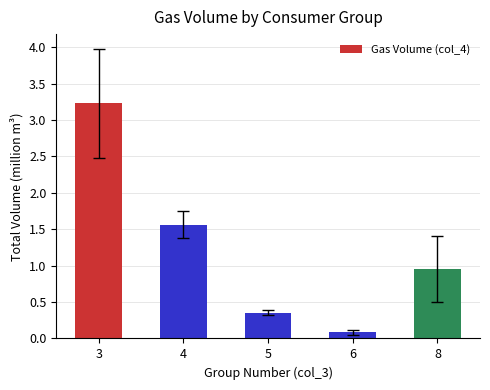

Rank the categories by value from lowest to highest.

6, 5, 8, 4, 3